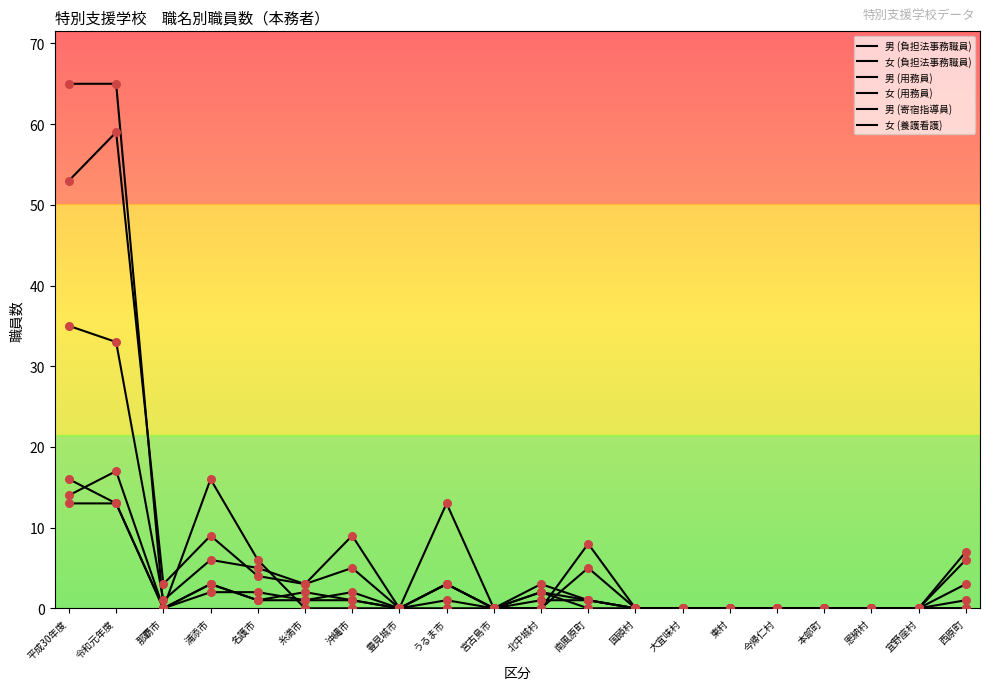

At which category is the sum across all series the highest?

令和元年度